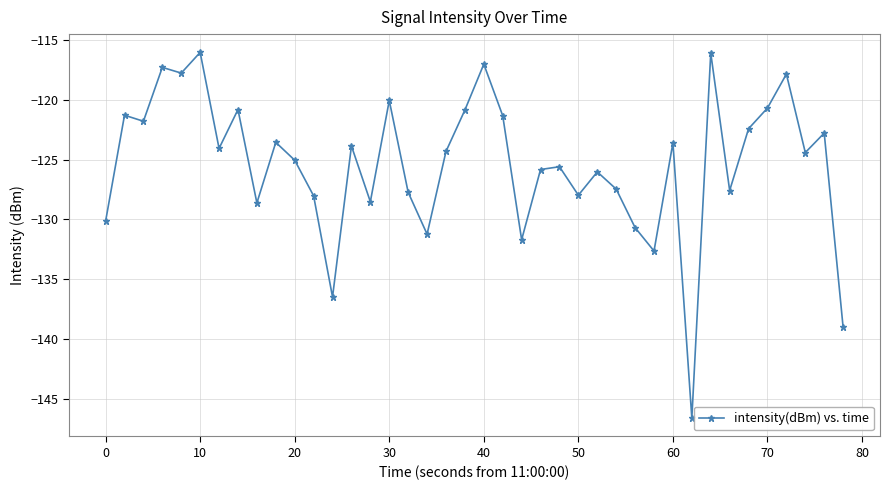

What is the minimum value shown in the chart?

-146.6